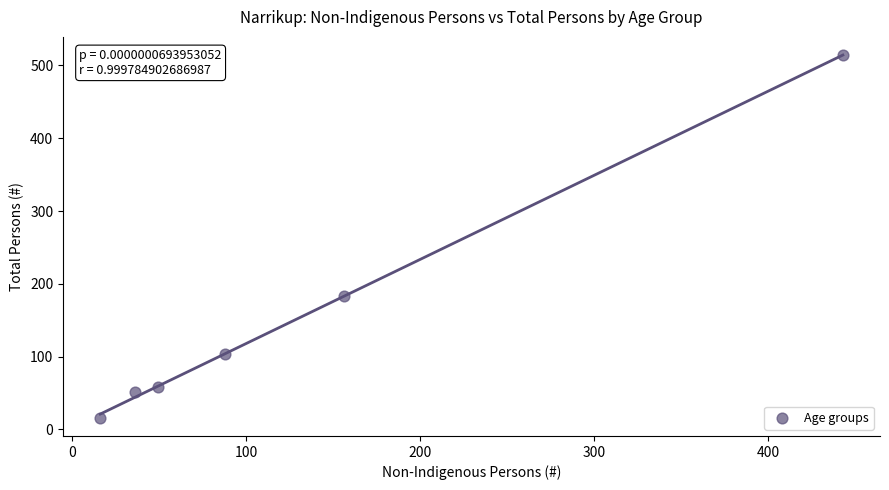

What is the average Y value?

154